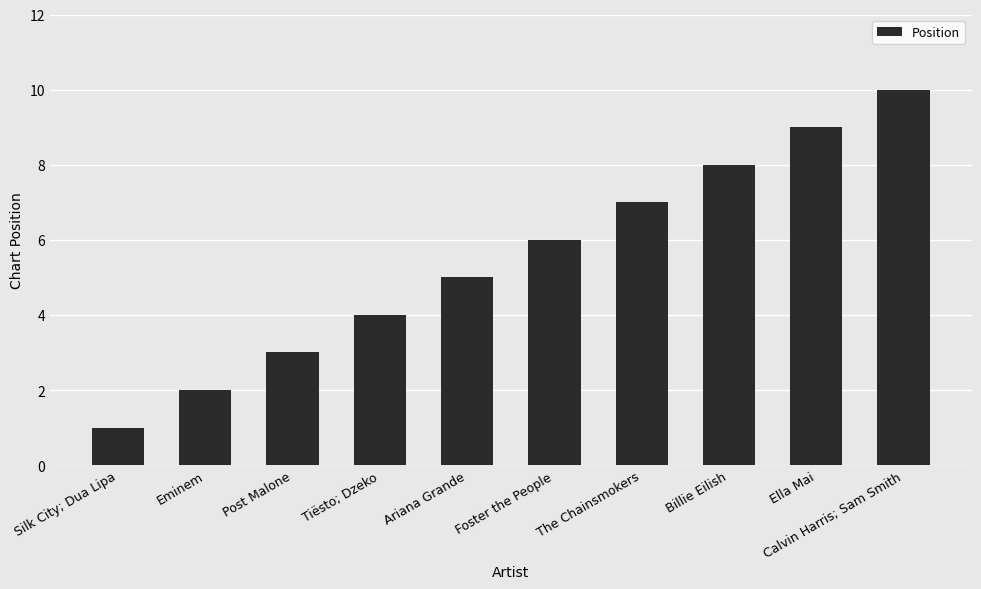

Is it true that the value at Tiësto; Dzeko is 1?

False